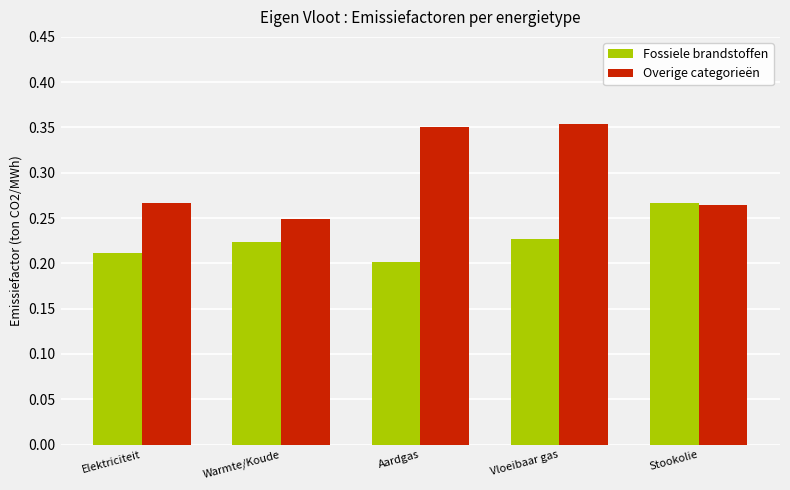

Is it true that Fossiele brandstoffen equals 0.2 at Warmte/Koude?

True